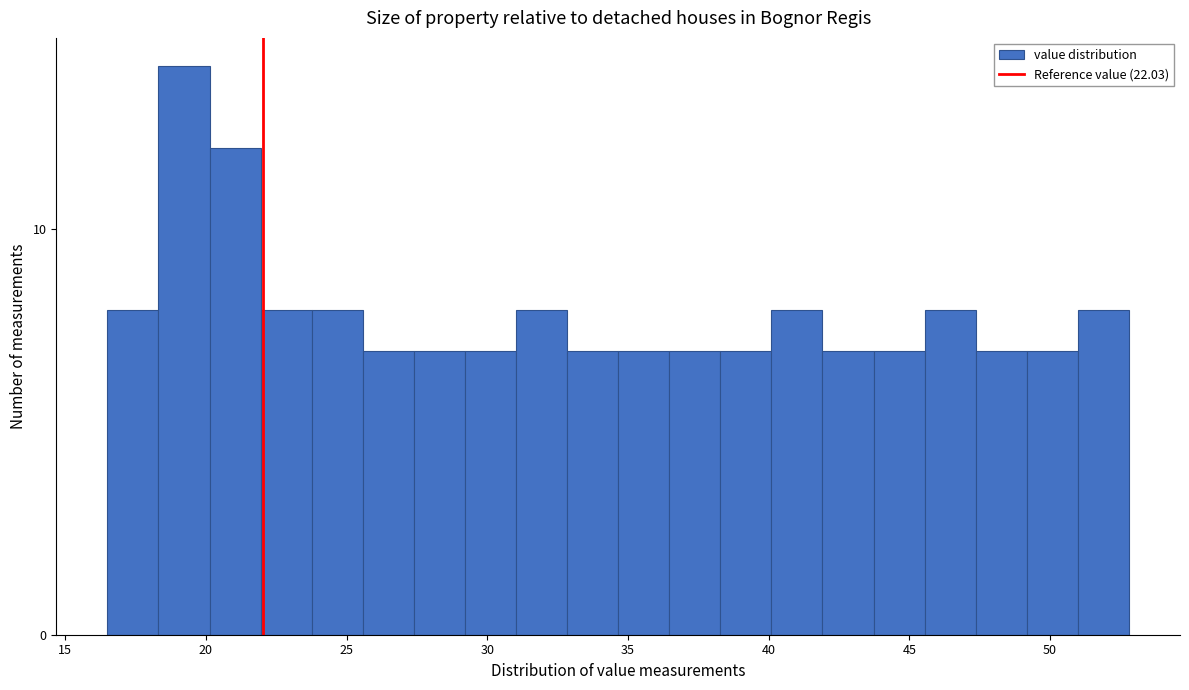

Read against the x-axis, roughly where is the centre of the tallest bar?

19.0